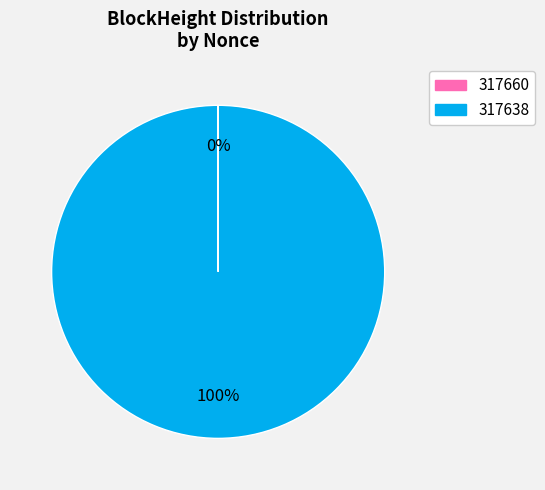

To the nearest percent, what is the difference between the largest and smallest slice percentages?

100%